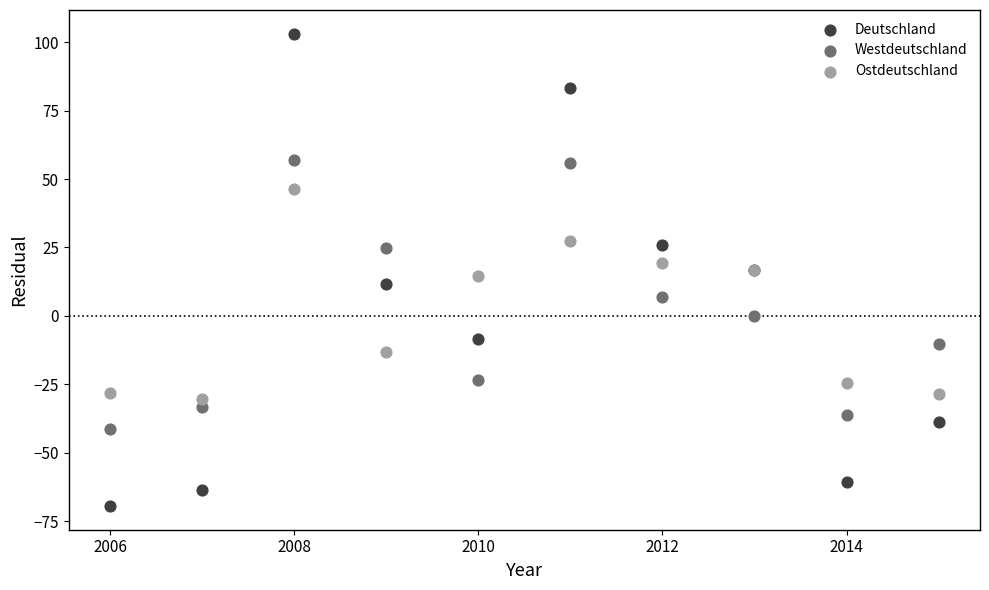

What is the X range (max minus min) for the scatter plot?

9.0